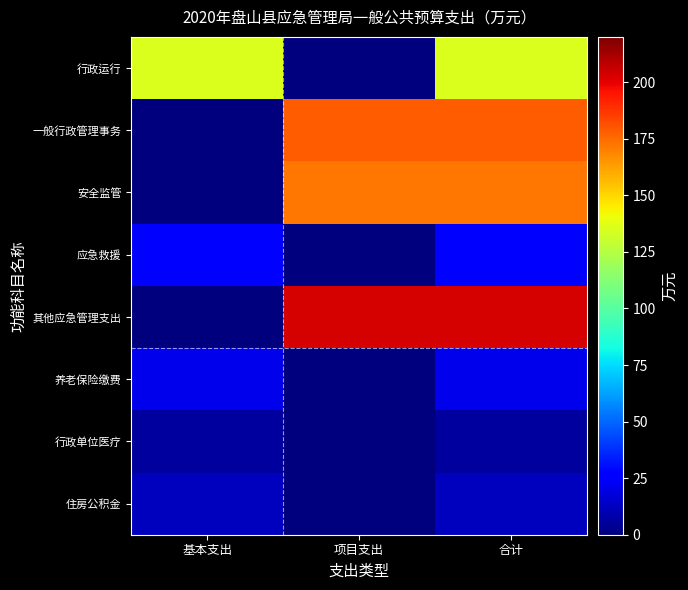

At how many categories does at least one series exceed 117?

3